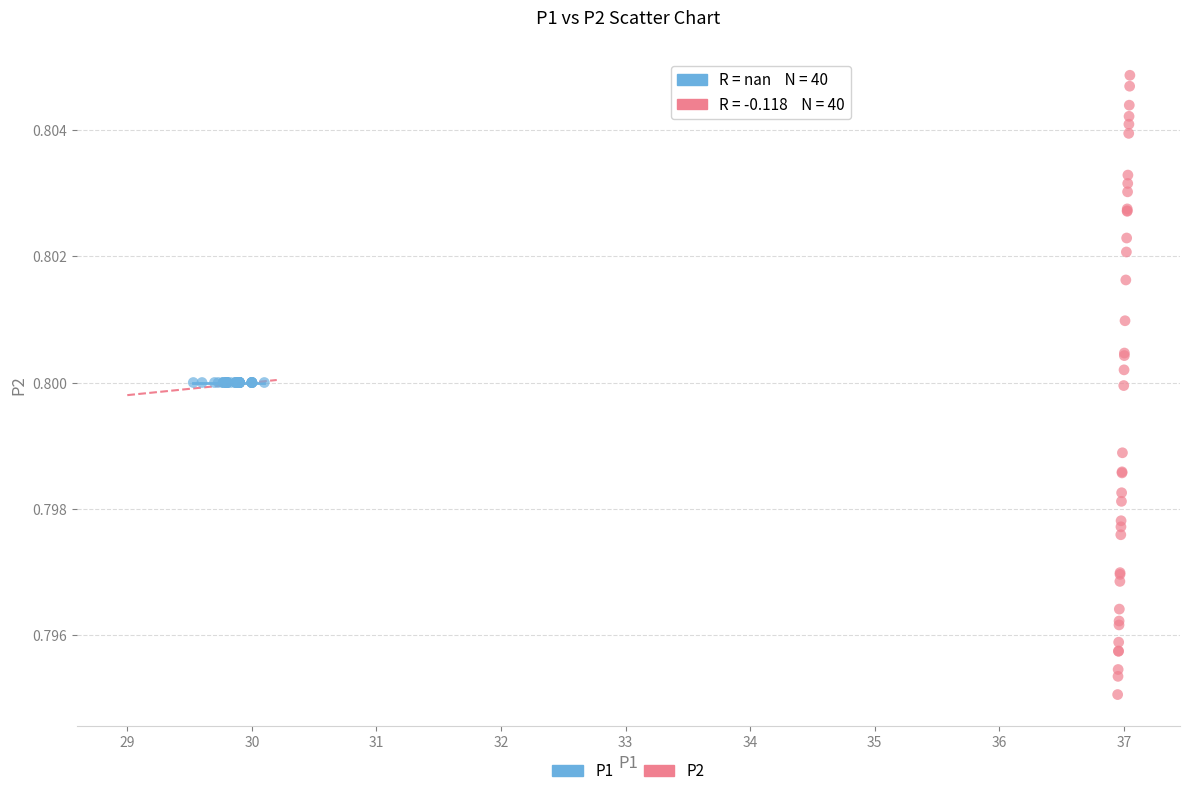

Which series contains the lowest Y value?

P2